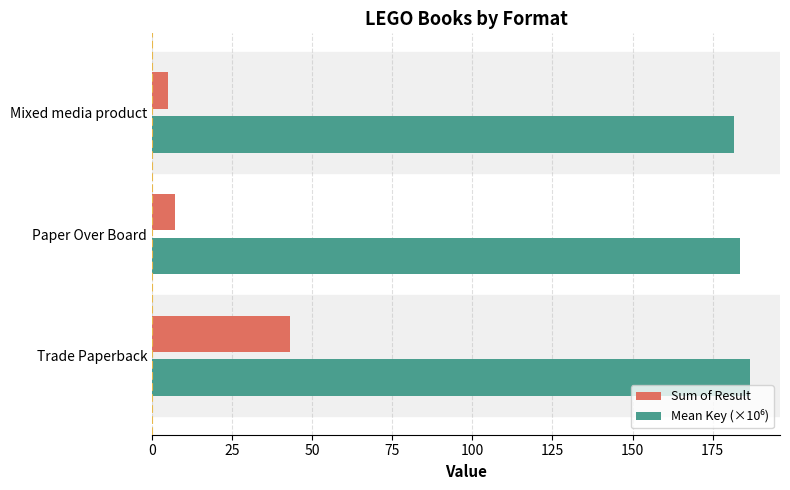

True or false: Sum of Result has a value of 5.0 at Mixed media product.

True